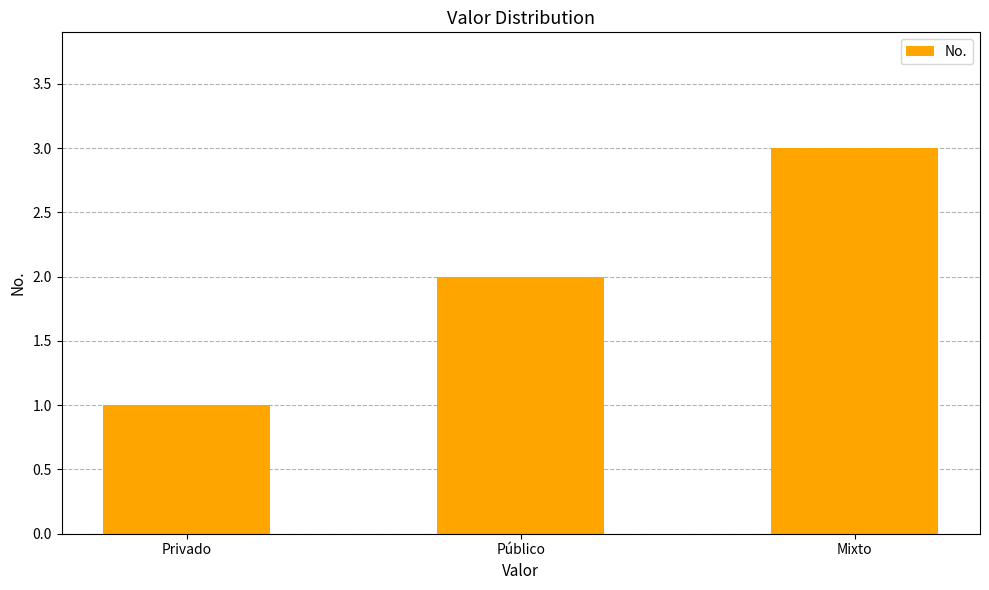

Which category has the highest value across all series?

Mixto